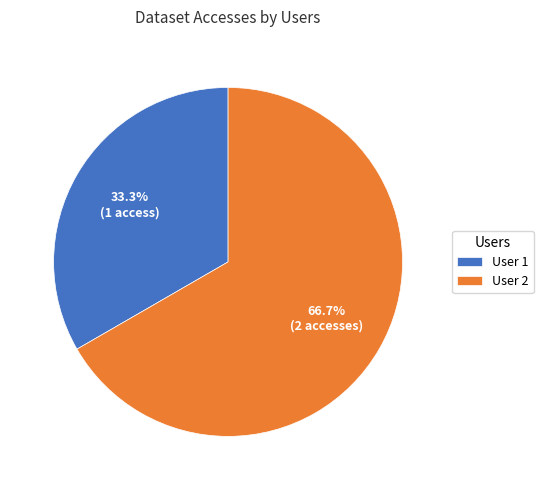

What is the smallest slice in the pie chart?

User 1